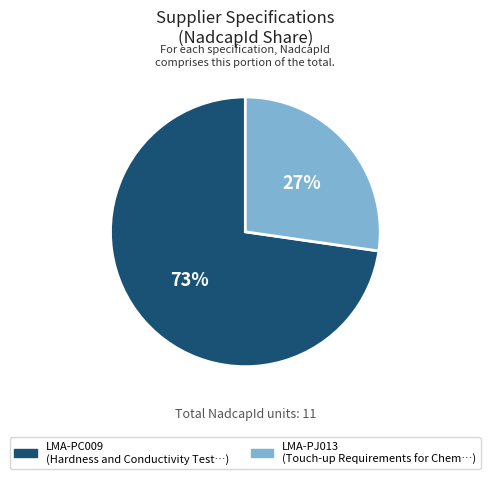

Which slice is the smallest?

LMA-PJ013